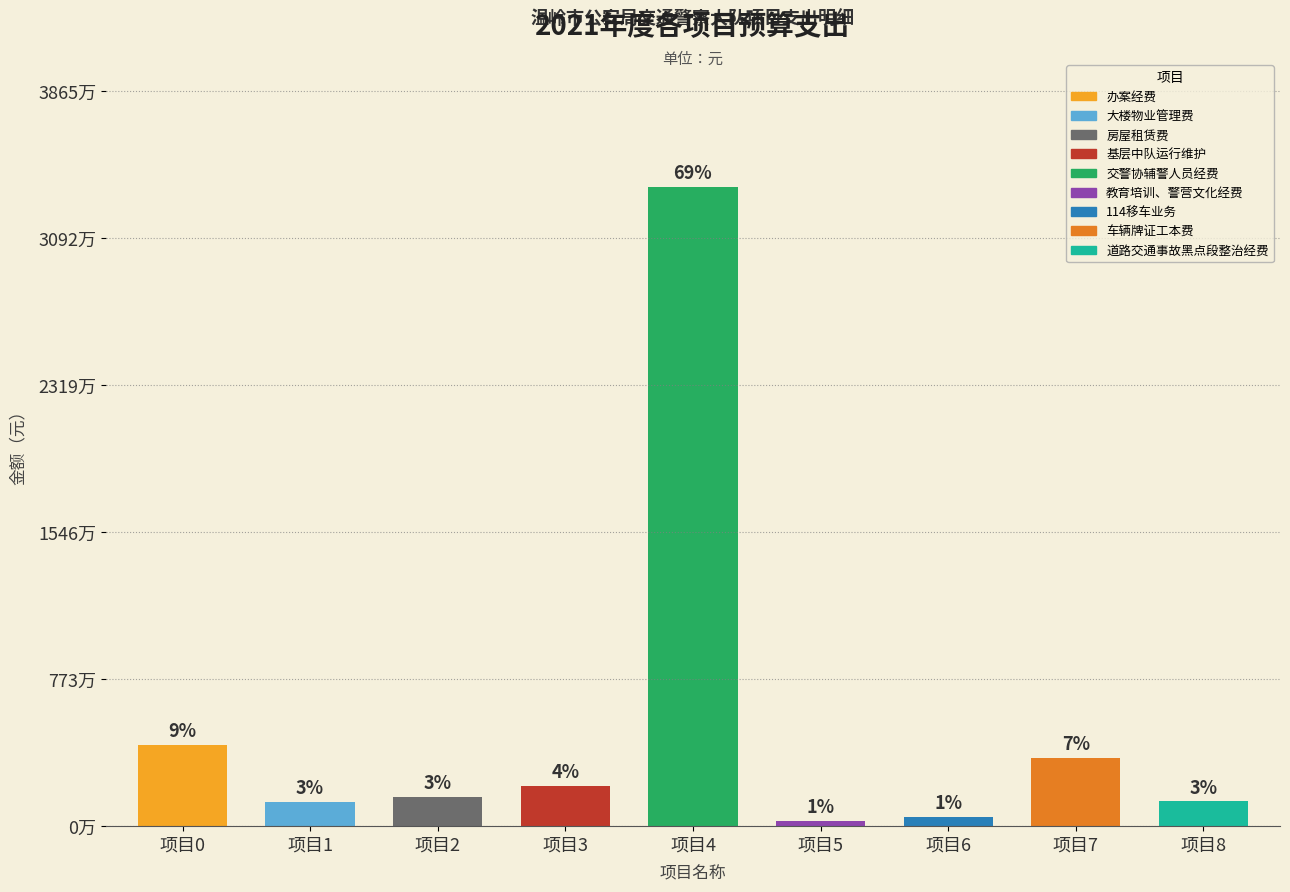

Reading right to left, what are all the values shown in this chart?

一般公共预算拨款收入: 1300000	3600000	500000	250000	33609700	2100000	1539300	1260000	4290000
合计: 1300000	3600000	500000	250000	33609700	2100000	1539300	1260000	4290000